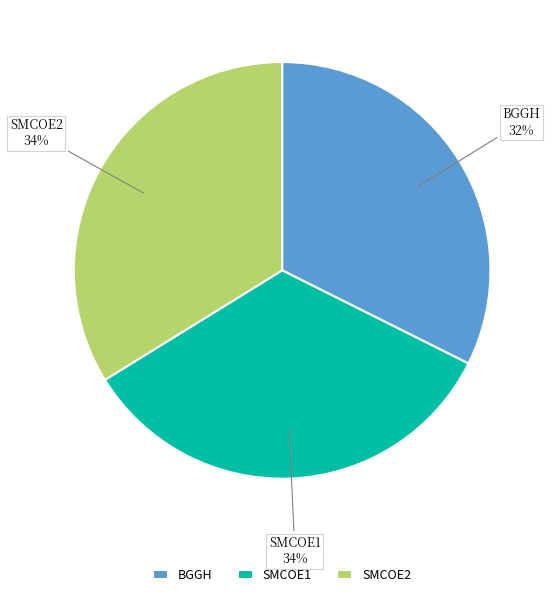

To the nearest percent, what percentage of the pie is BGGH?

32%